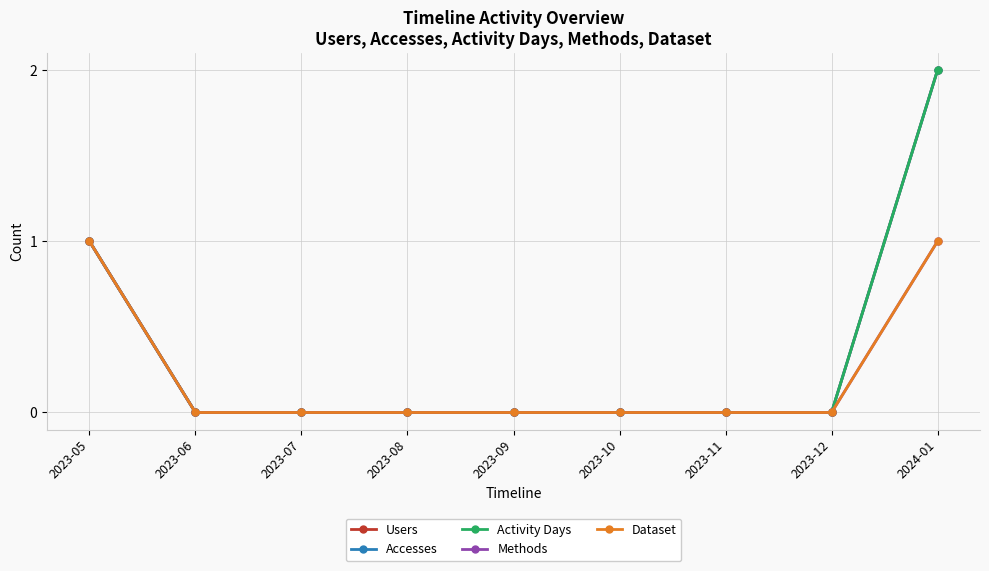

How many lines are shown in the chart?

5